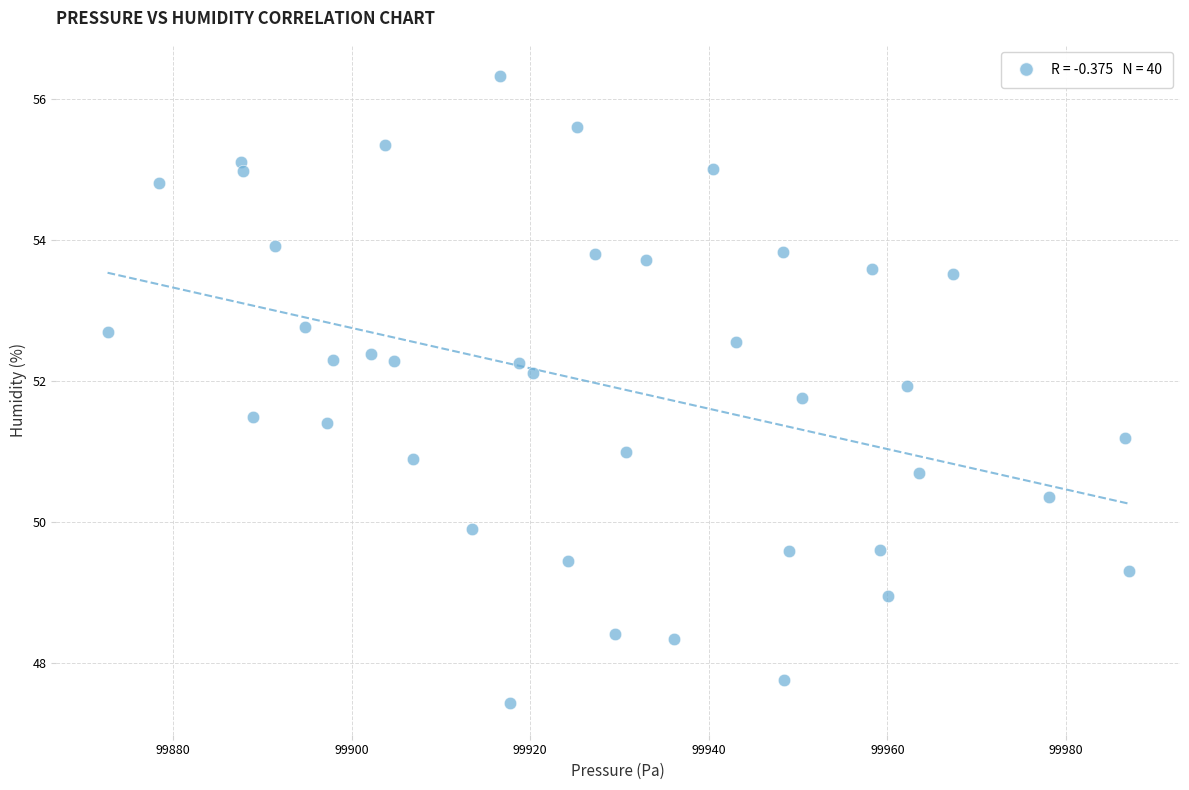

What is the range of Y values (max minus min)?

8.9